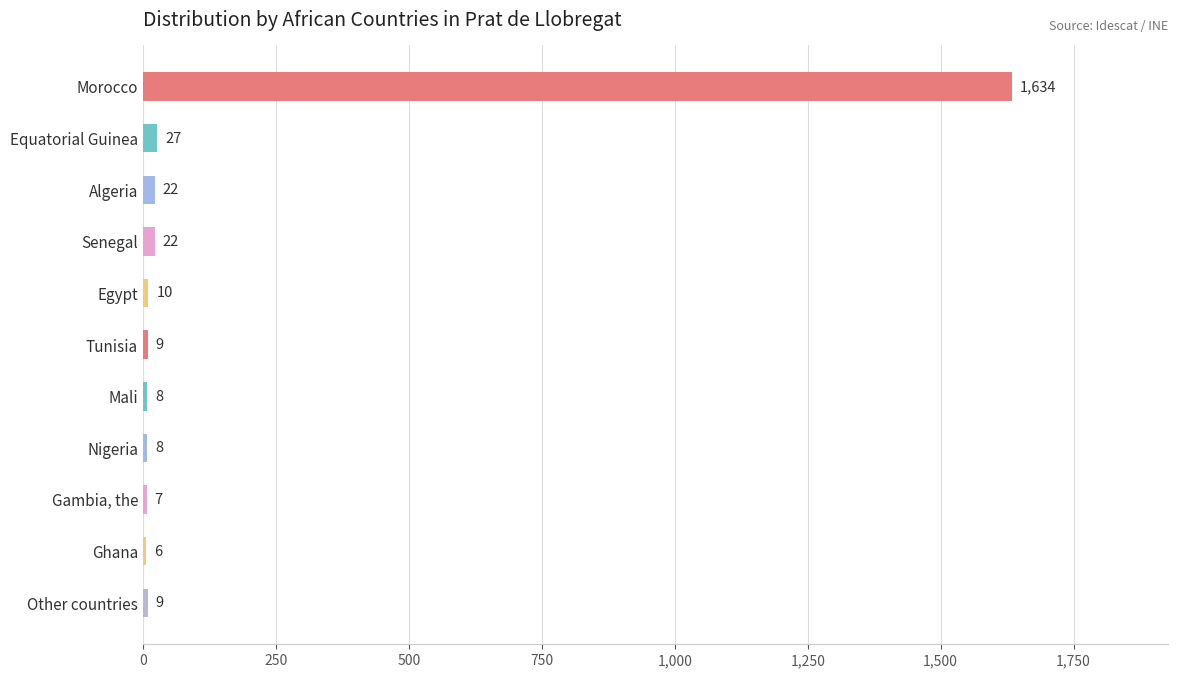

Are the bars grouped side by side (vs. stacked)?

No